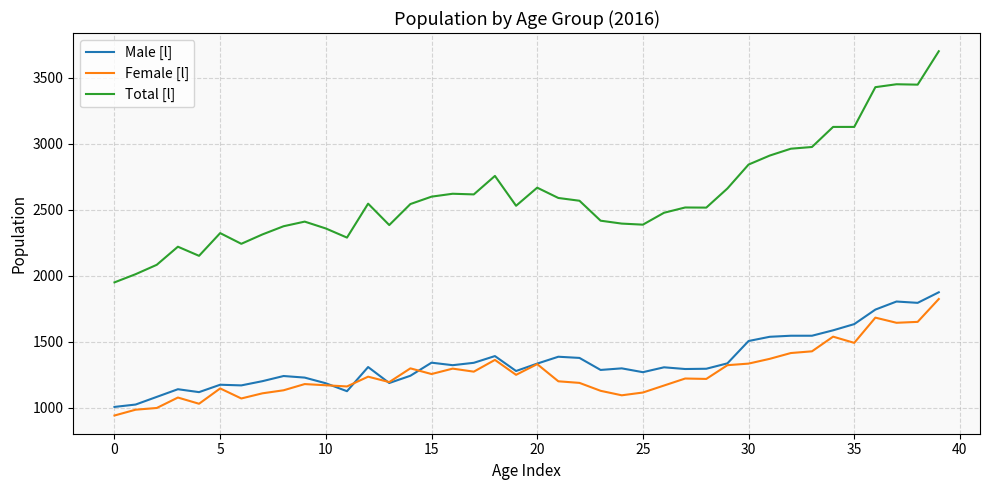

True or false: Male [l] and Total [l] cross at least once.

False